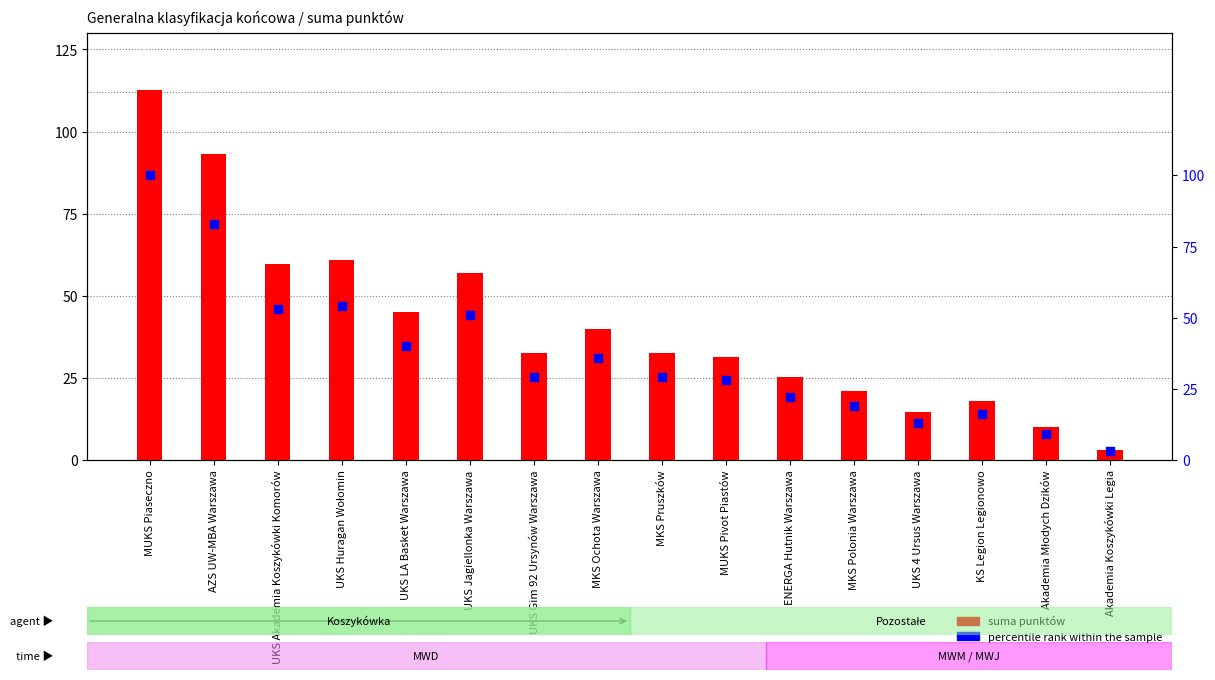

Which series has the largest Y range (max minus min)?

suma punktów